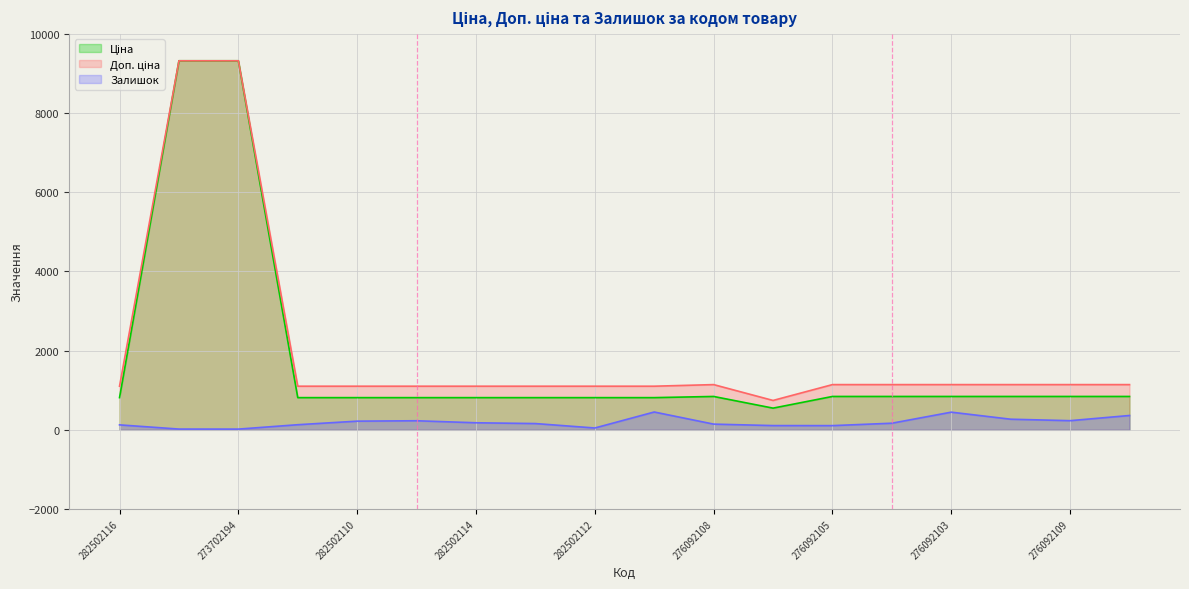

How many interior local peaks does the Доп. ціна series have?

1